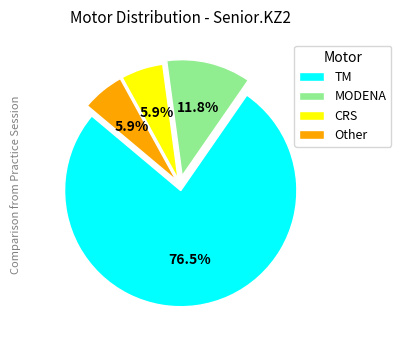

Does CRS represent more than half of the total?

No